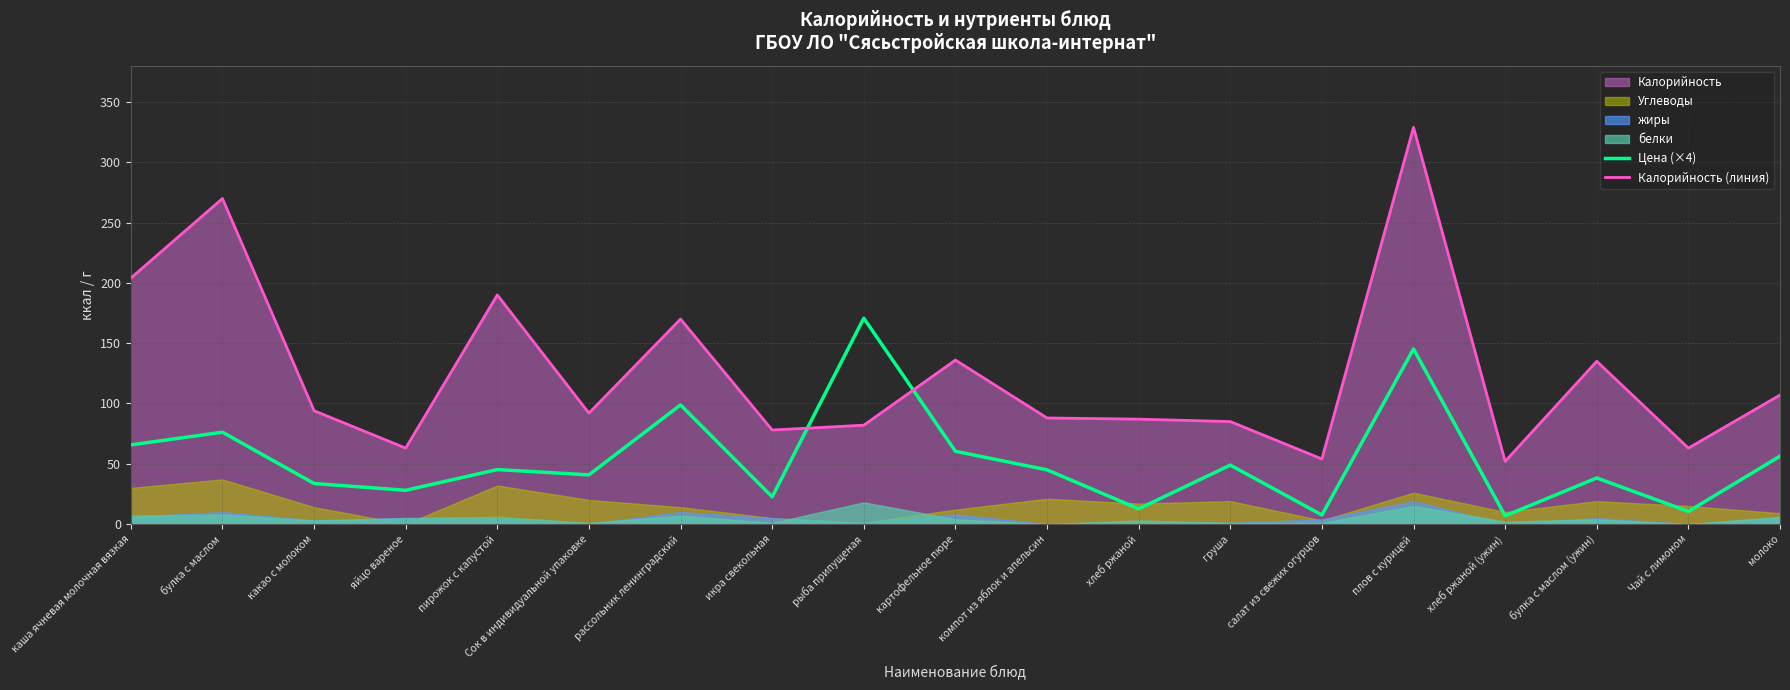

What is the approximate value of Калорийность (линия) at икра свекольная?

78.0